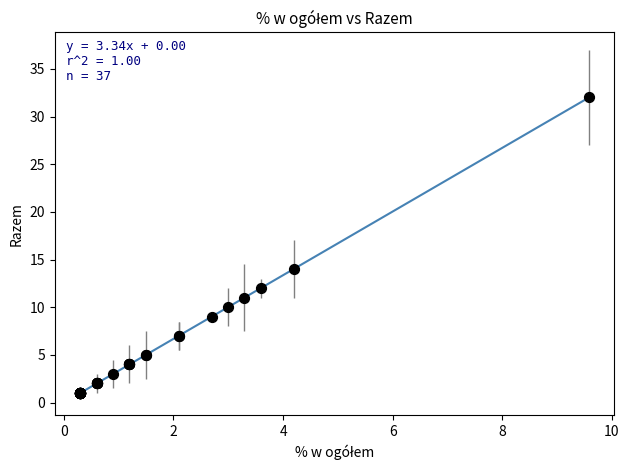

What Y value in the scatter plot is closest to 16?

14